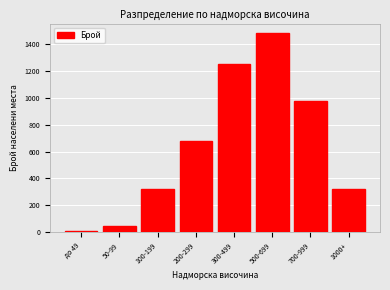

Reading left to right, transcribe all the data shown in this chart.

до 49=5	50-99=45	100-199=320	200-299=680	300-499=1250	500-699=1480	700-999=980	1000+=320